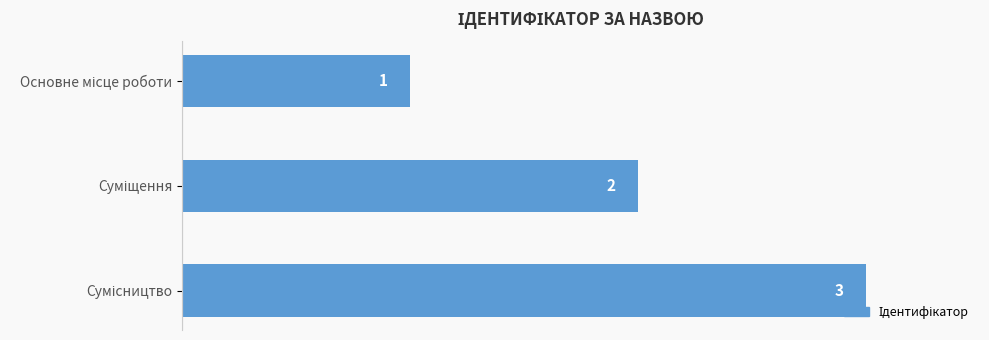

How many values are between 1 and 3?

3